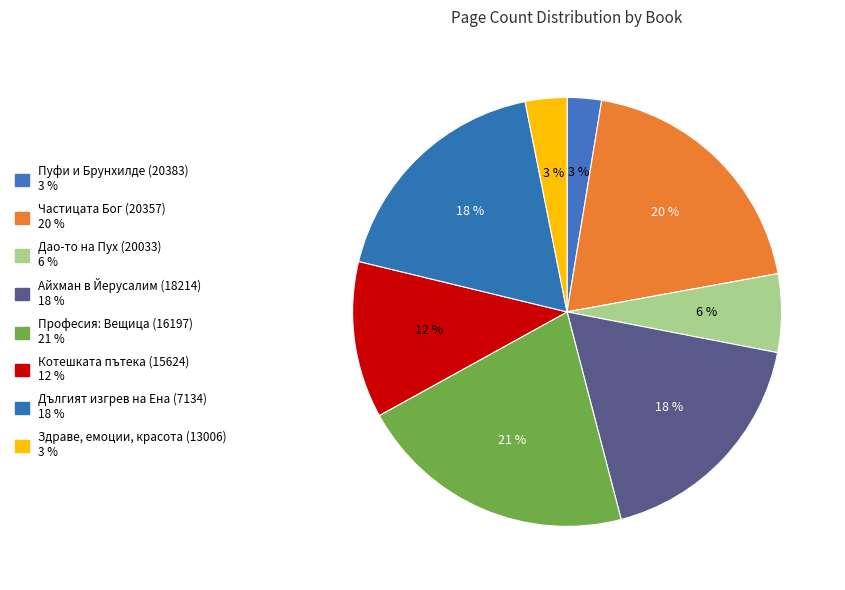

Count the number of slices in the pie.

8